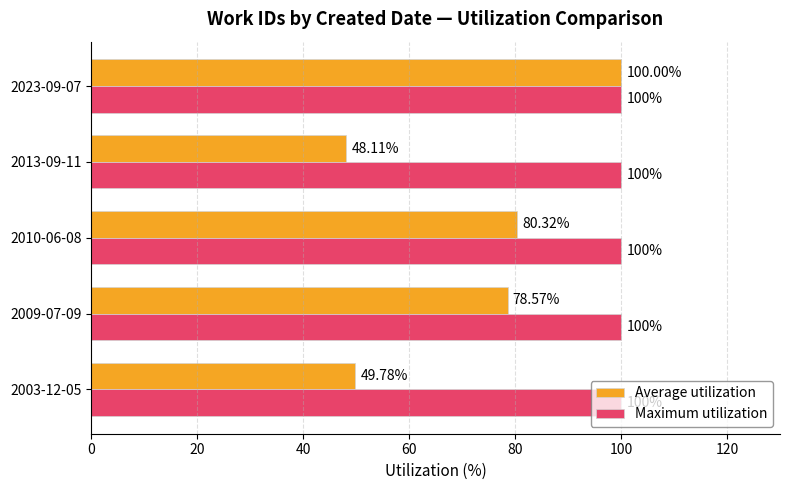

Which series has the widest spread of values?

Average utilization